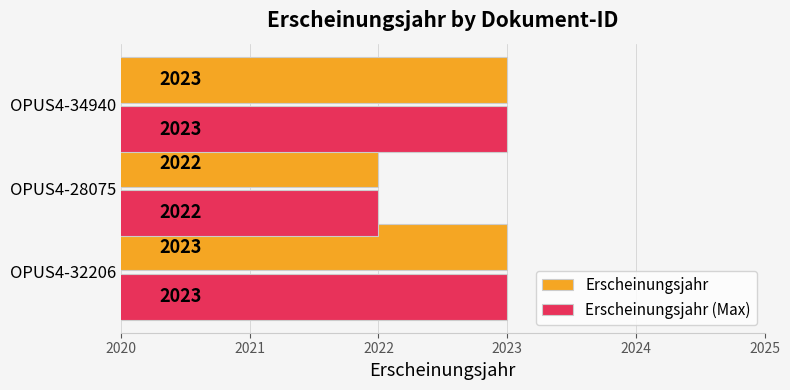

Count the Erscheinungsjahr (Max) values in the range 2022 to 2023.

3